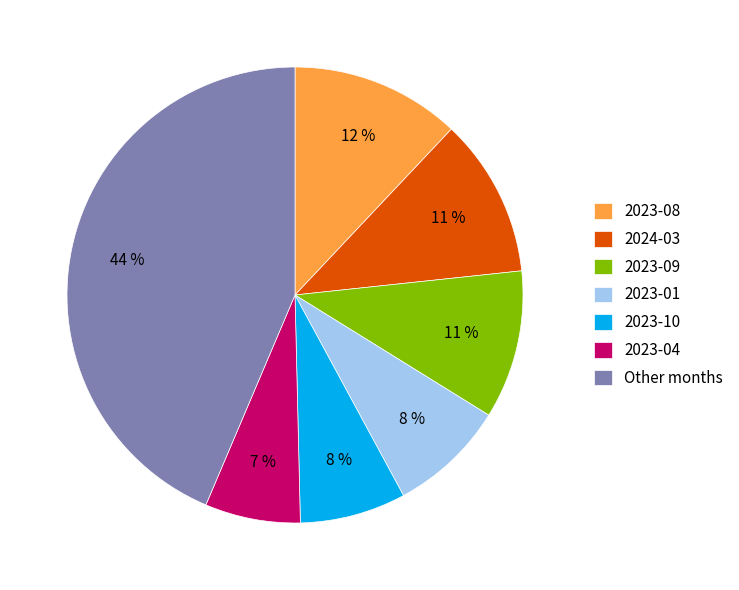

Is 2024-03 the majority of the pie?

No